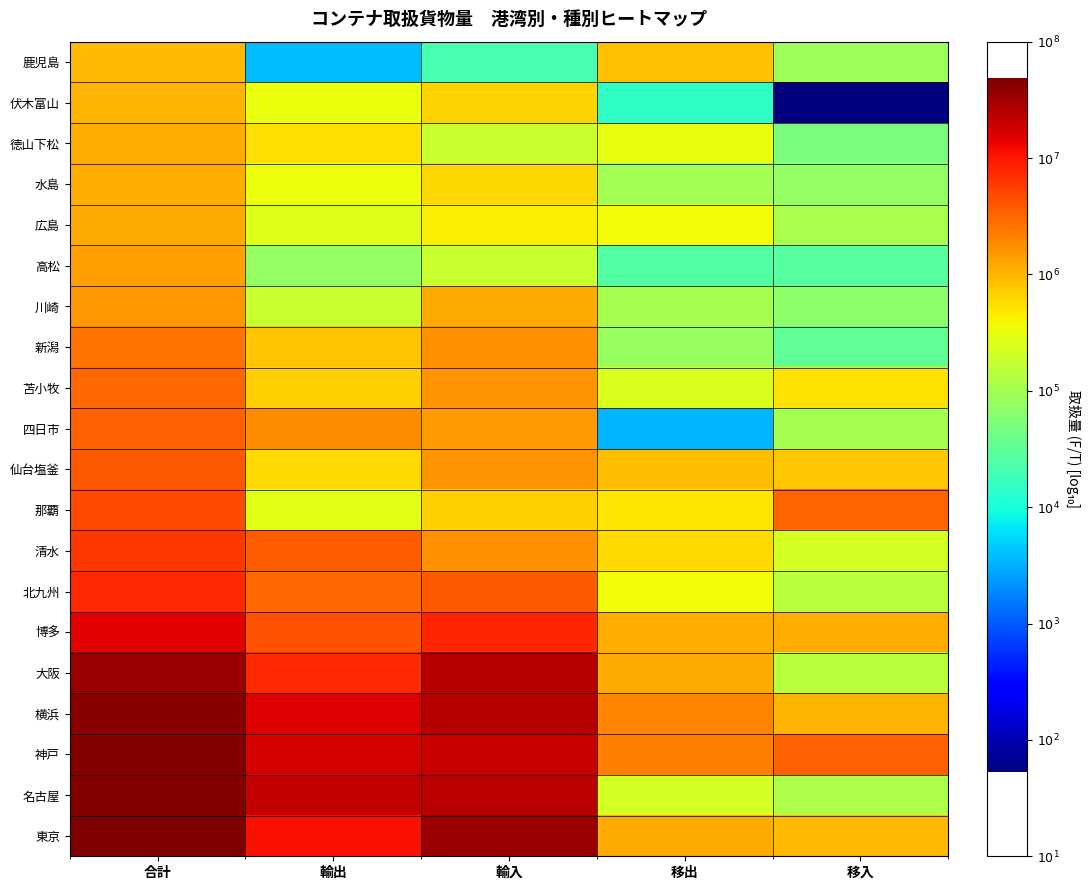

How many data points does each series have?

5